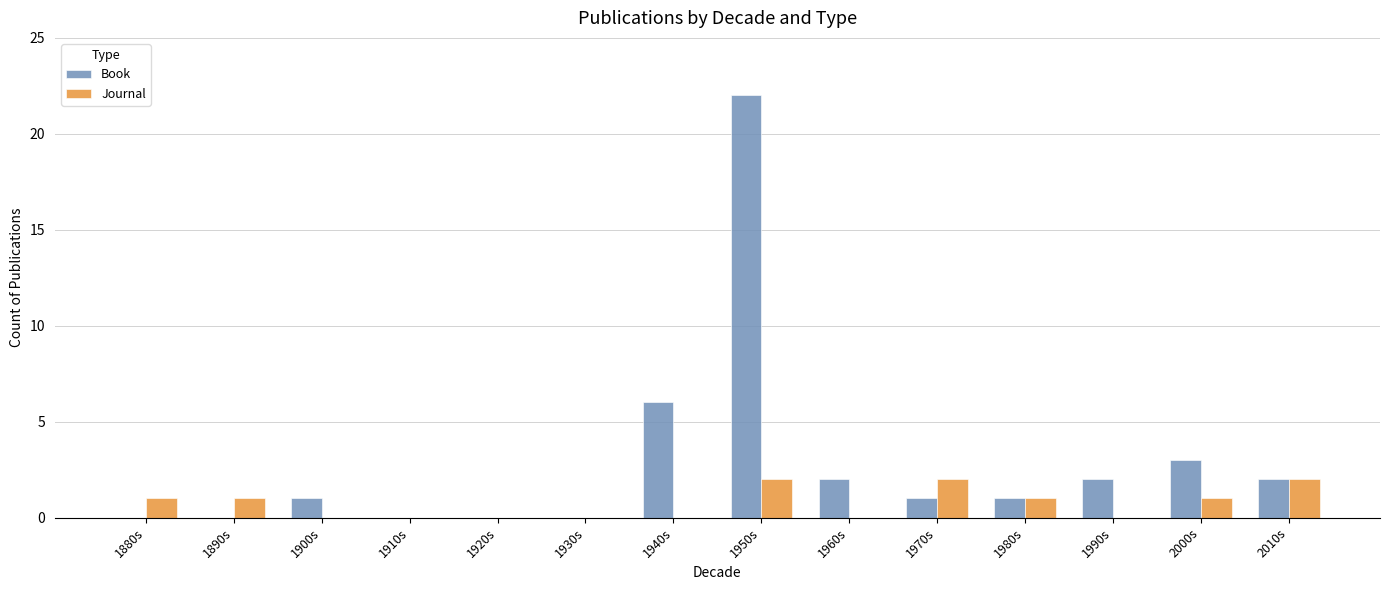

Where is Book nearest to the value 11?

1940s